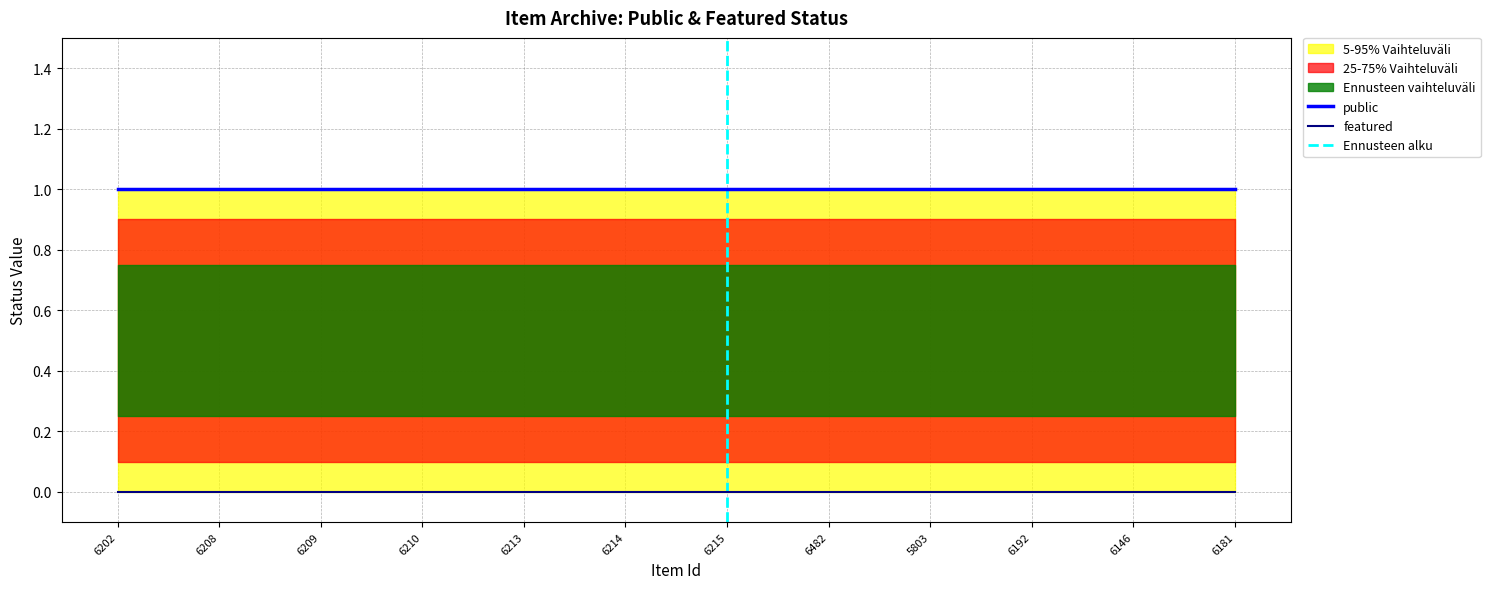

What is the approximate value of public_upper at 6208?

1